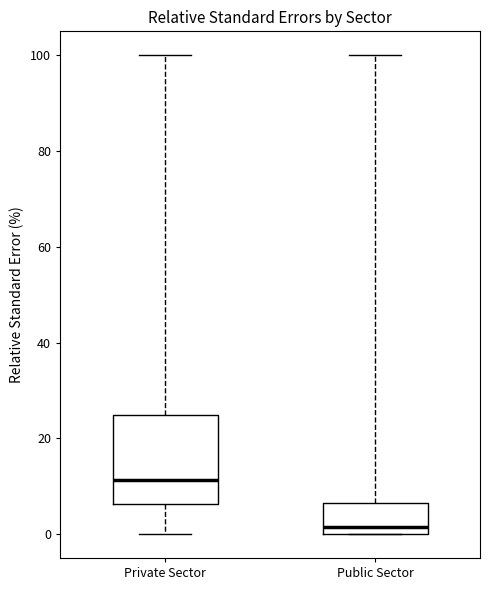

Which box is the tallest, from its lower edge to its upper edge?

Private Sector